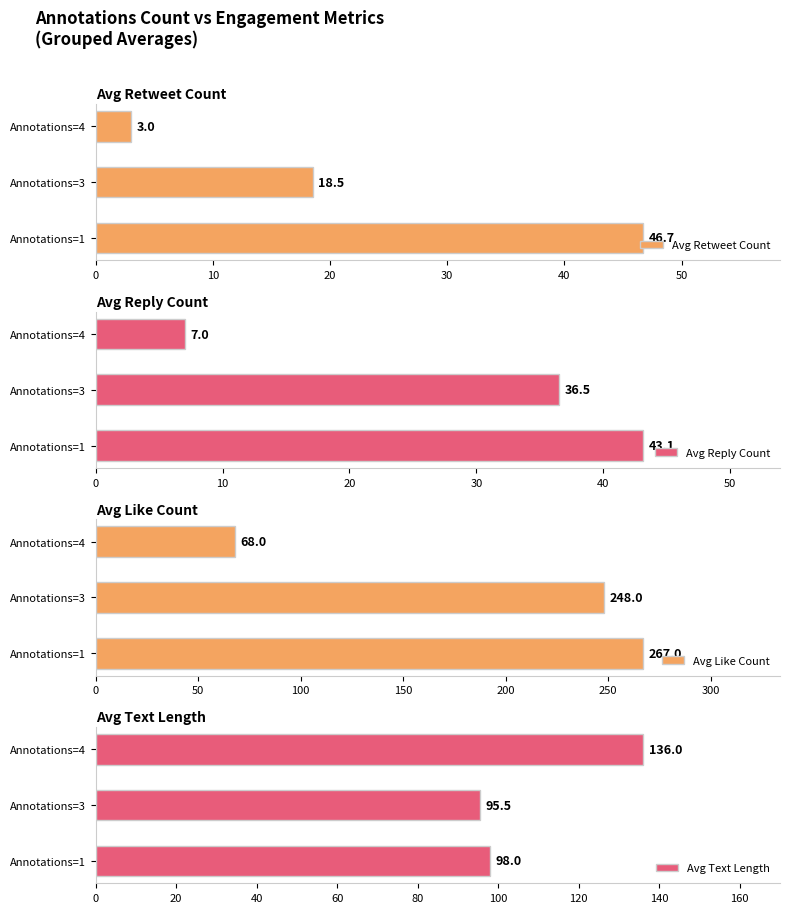

What is the sum of all Avg Like Count values?

583